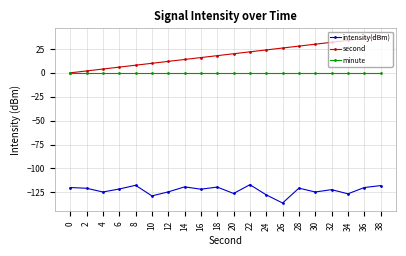

Which series has the largest range (max minus min)?

second